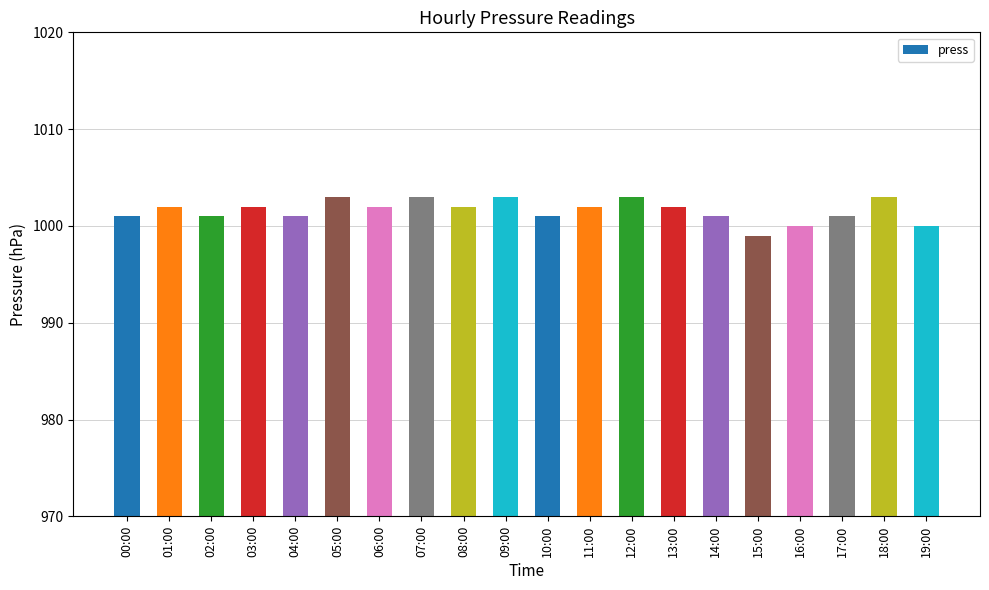

At which category does the chart reach its minimum across all series?

15:00